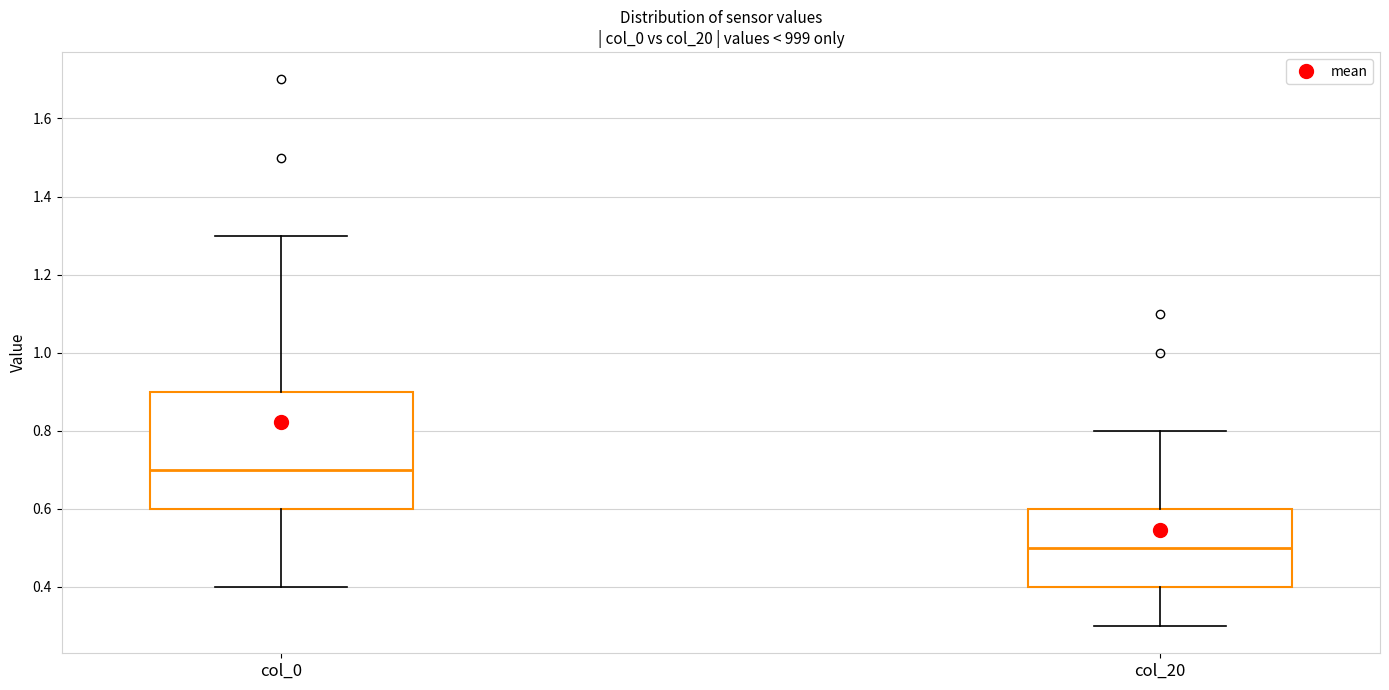

Which box has the lowest median line?

col_20